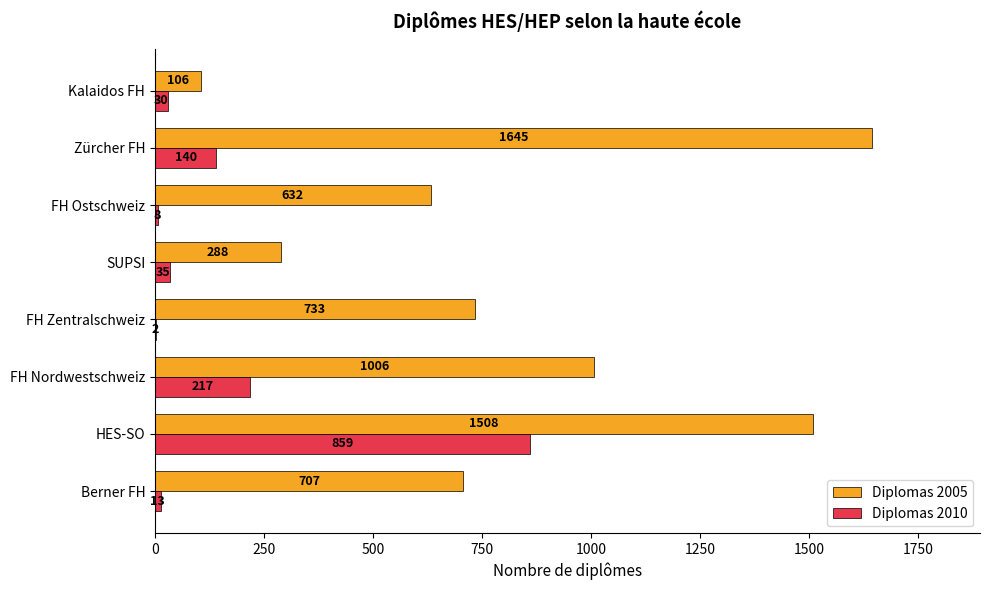

Between FH Zentralschweiz and Kalaidos FH, which series saw the biggest shift?

Diplomas 2005